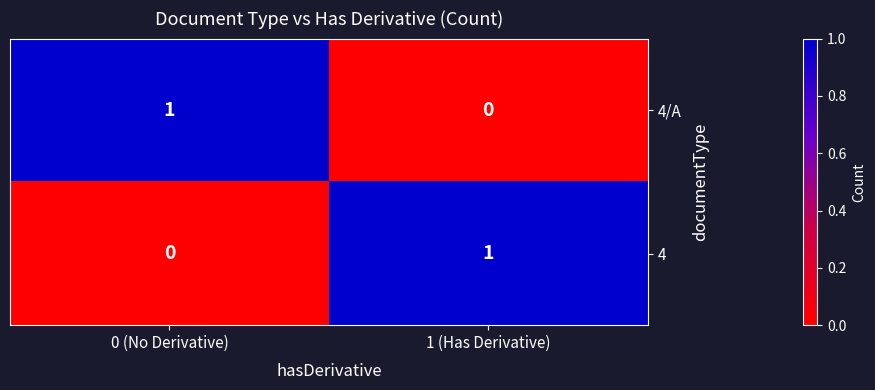

Which category has the highest value in the 4 series?

1 (Has Derivative)